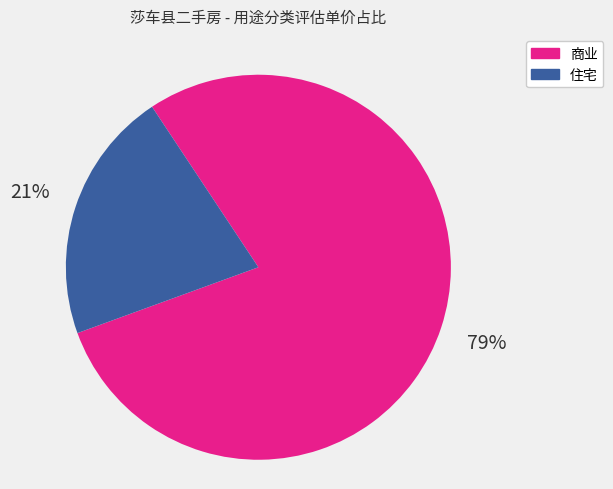

Between 商业 and 住宅, which is larger?

商业